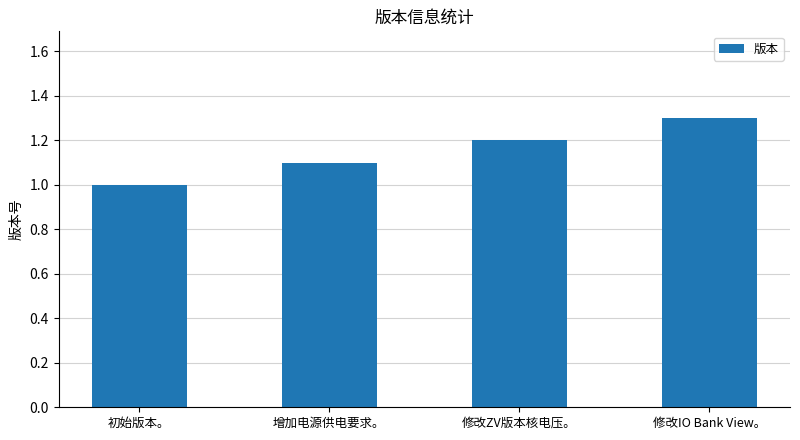

Rank the categories by value from highest to lowest.

修改IO Bank View。, 修改ZV版本核电压。, 增加电源供电要求。, 初始版本。